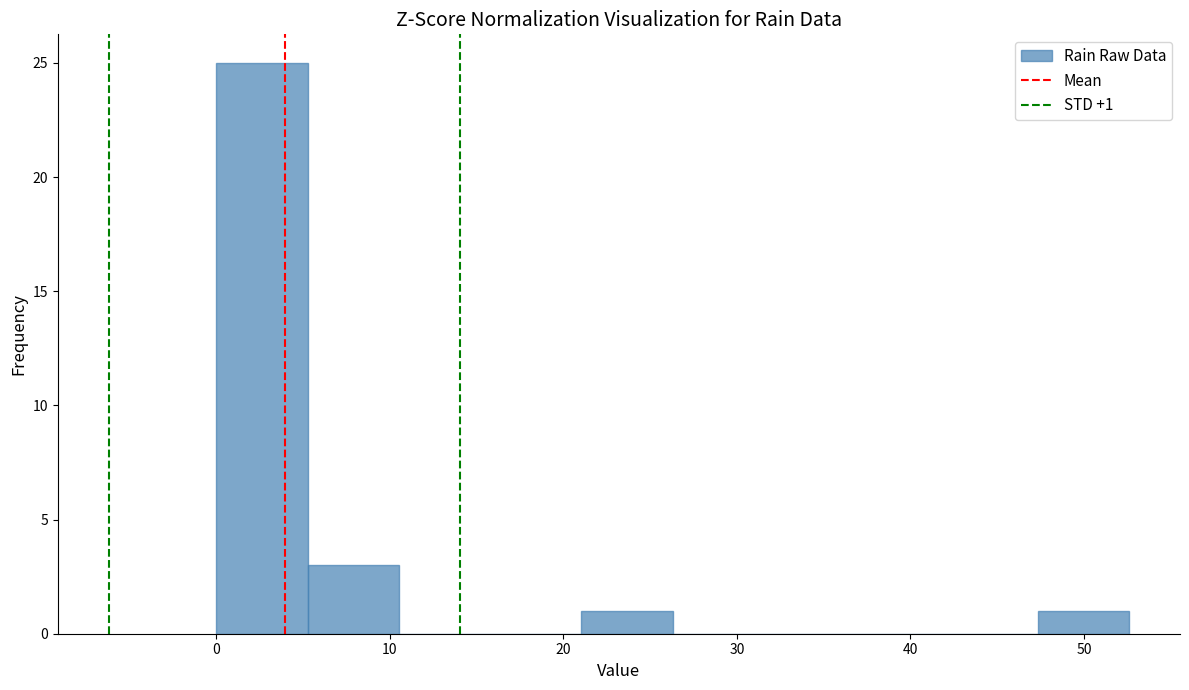

Which range on the x-axis has the tallest bar?

0 to 5